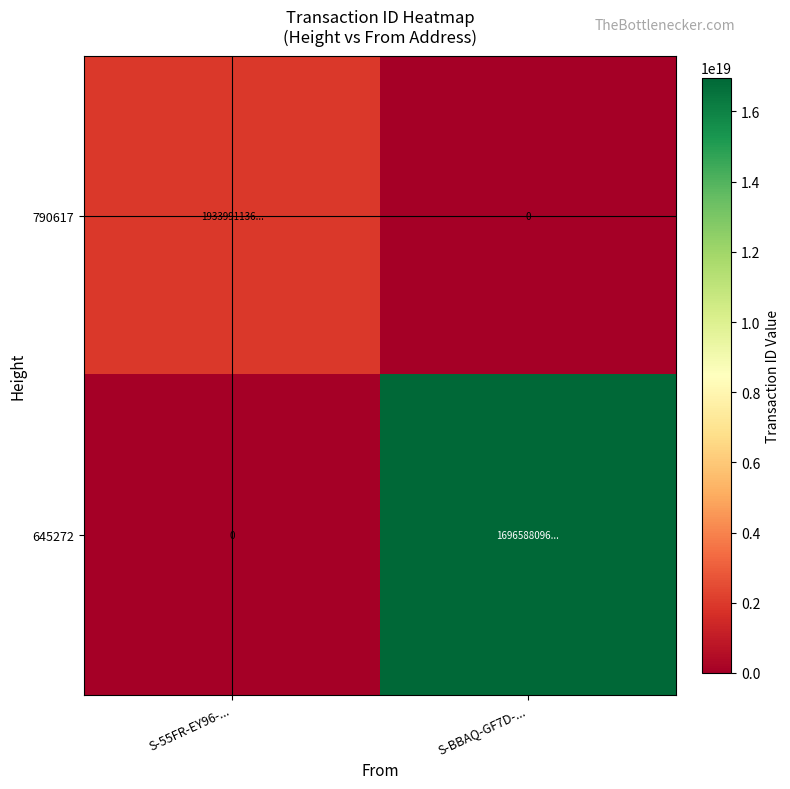

What is the sum of all 790617 values?

1933991136532380672